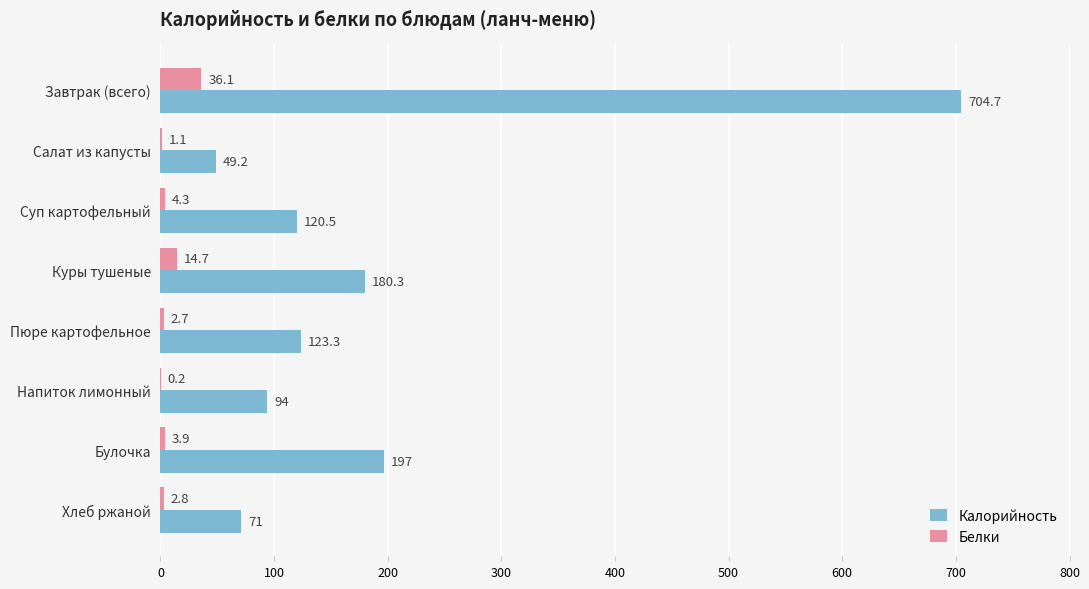

What are all the series names shown in the legend?

Калорийность, Белки